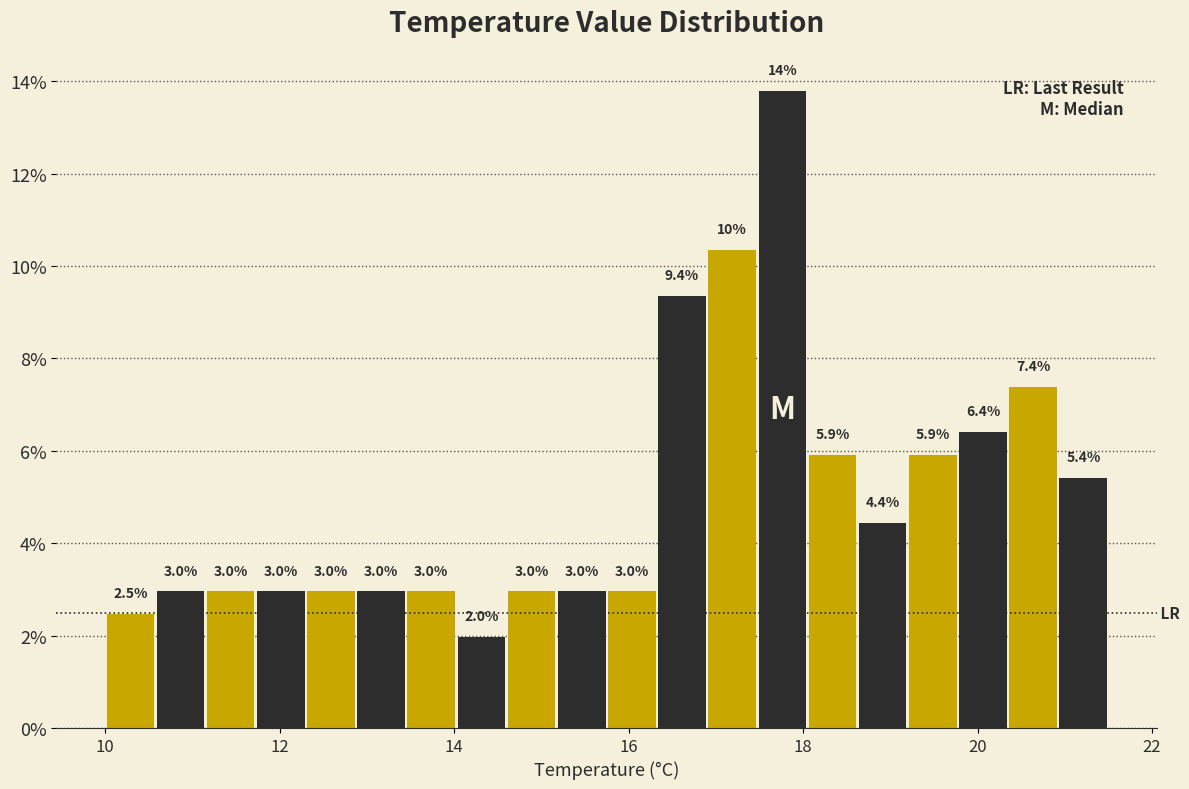

Read against the x-axis, roughly where is the centre of the tallest bar?

17.8